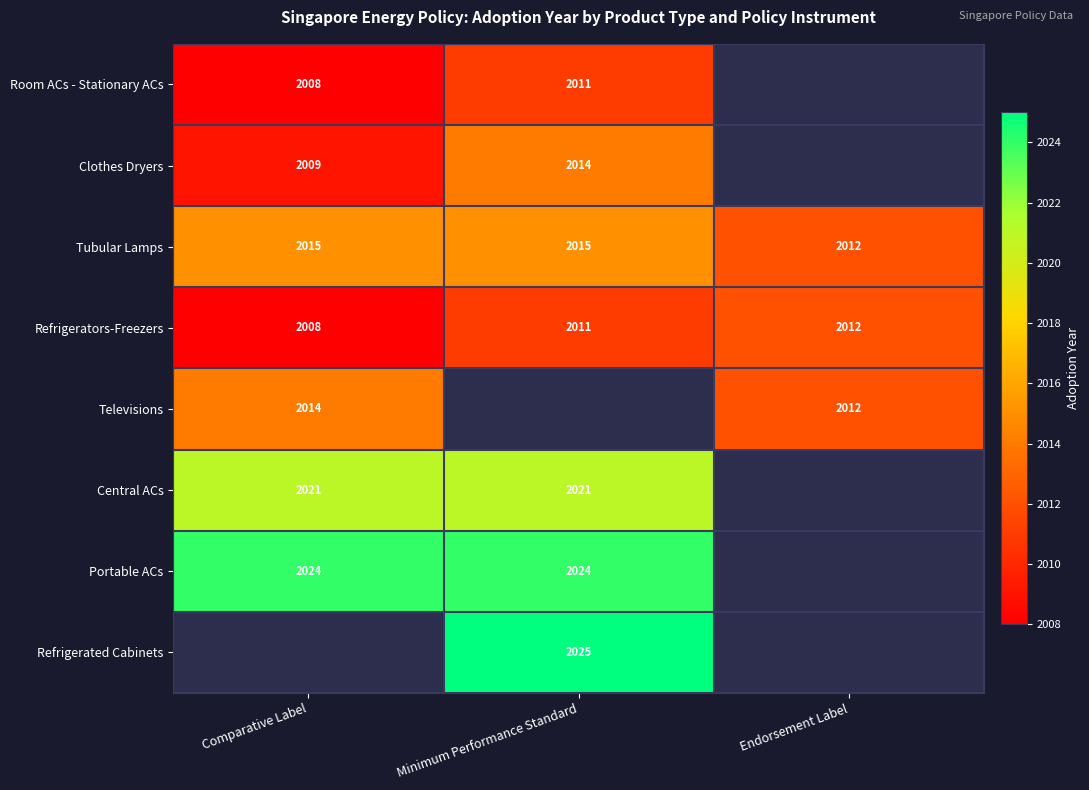

Is the value of Central ACs at Minimum Performance Standard greater than the value of Room ACs - Stationary ACs at Comparative Label?

Yes